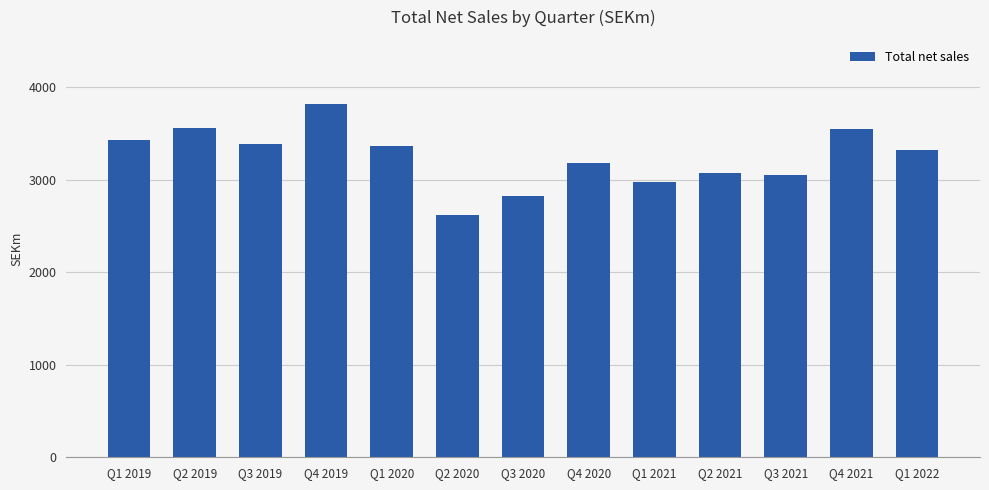

How many data points are less than 3324?

6